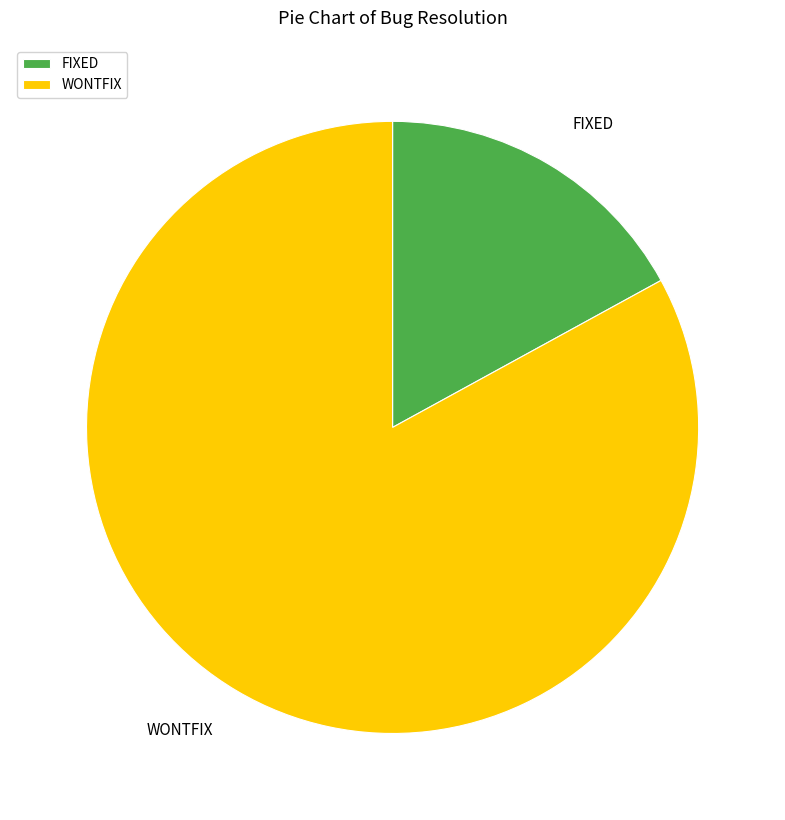

What is the majority slice?

WONTFIX